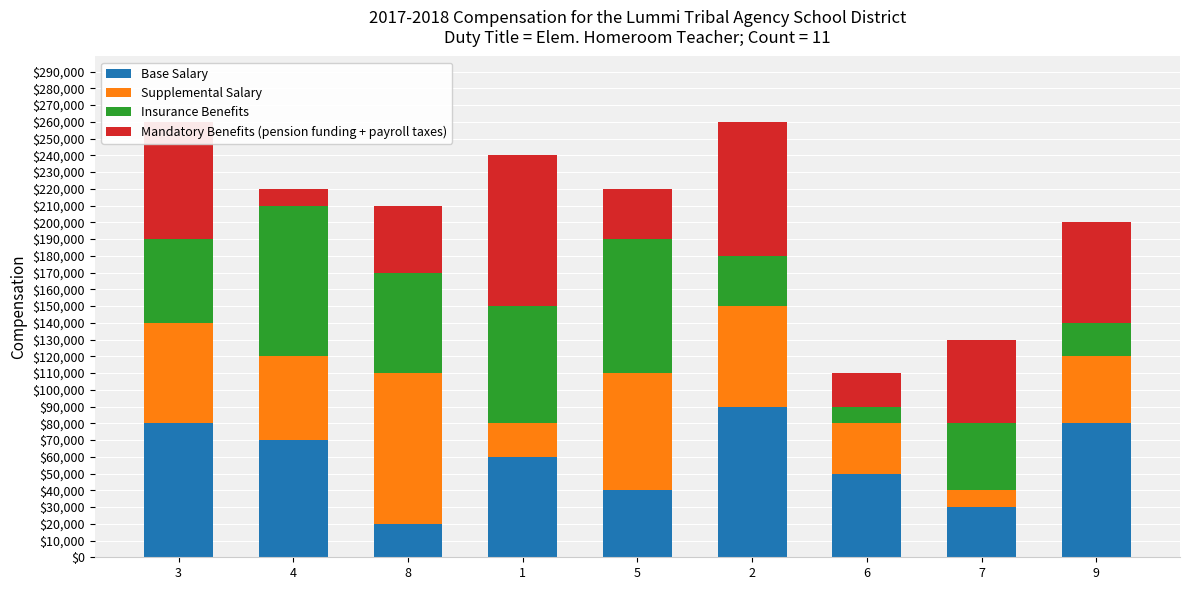

What is the difference between the maximum and minimum values in the Base Salary series?

70000